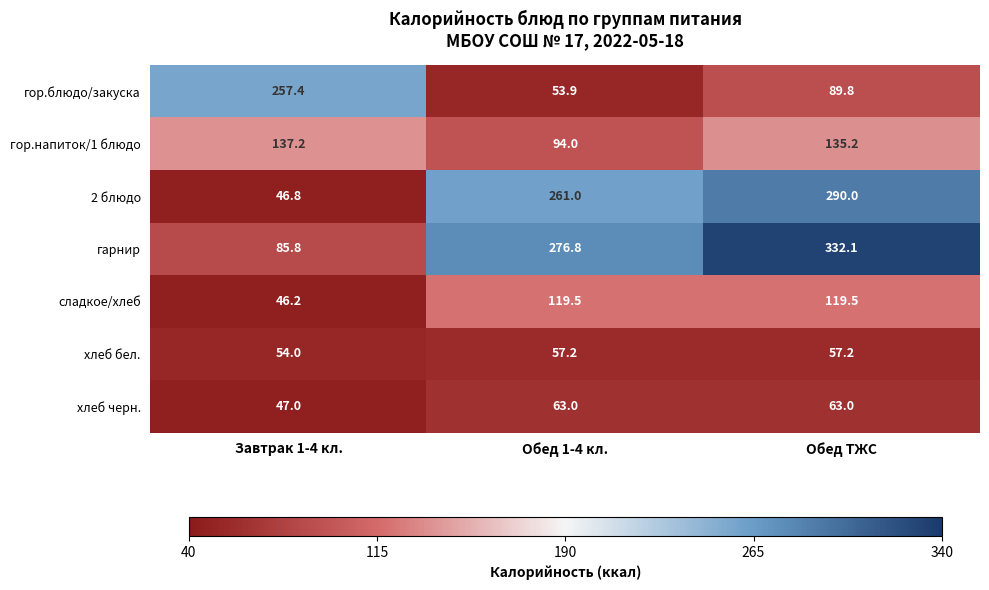

Between Завтрак 1-4 кл. and Обед ТЖС, which series saw the biggest shift?

гарнир